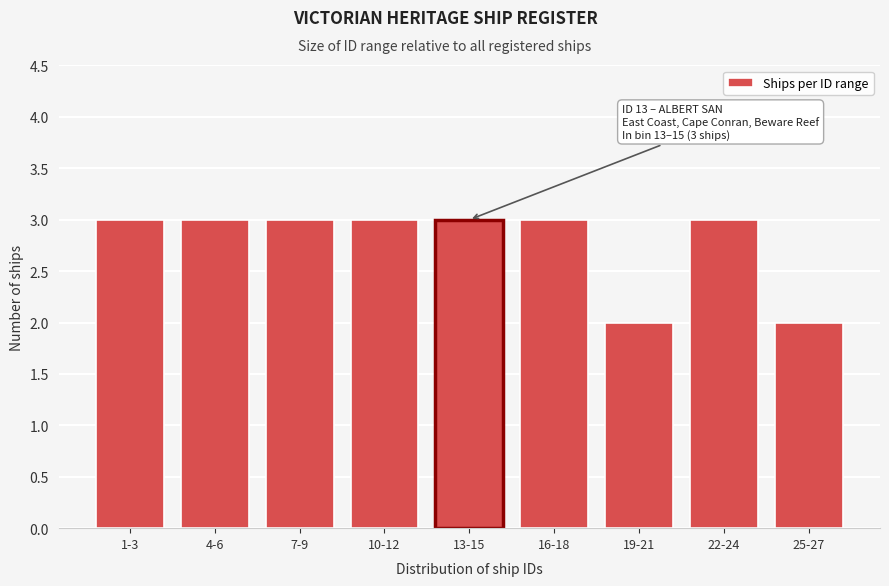

Reading left to right, extract all data points from this chart.

3	3	3	3	3	3	2	3	2